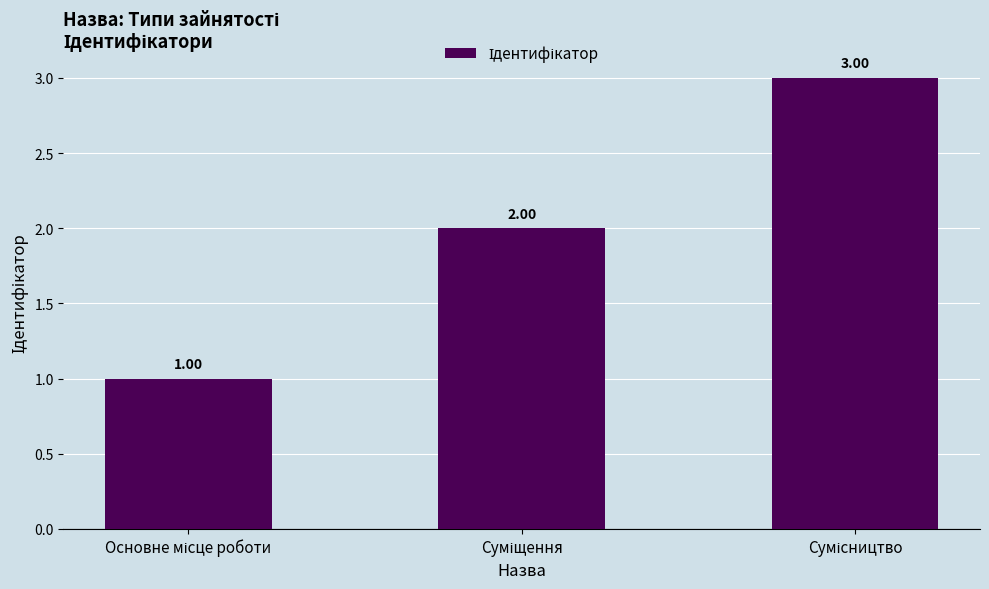

What is the sum of all values?

6